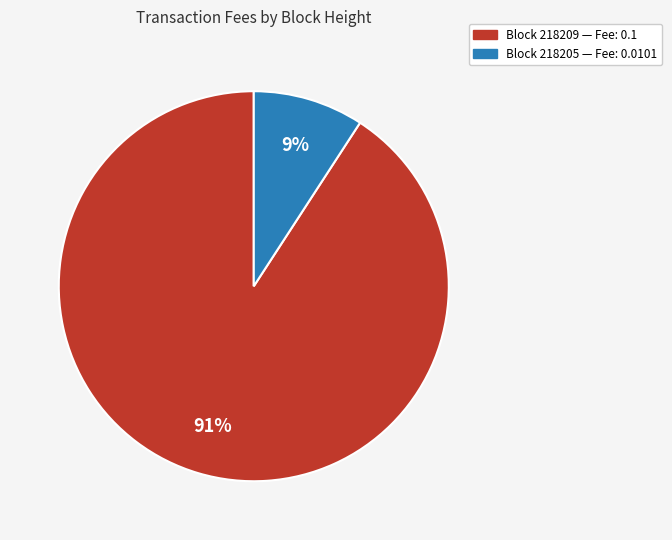

Count the number of slices in the pie.

2